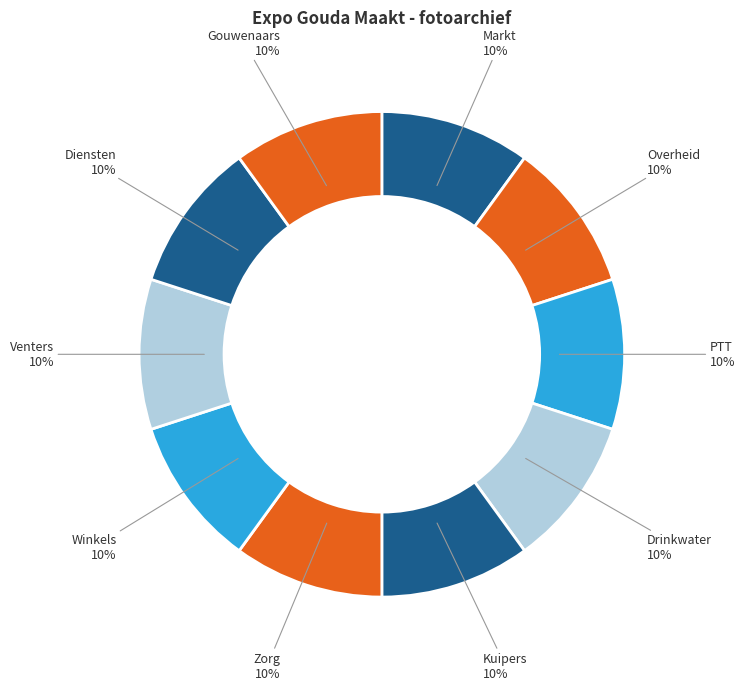

What is the largest slice in the pie chart?

Gouwenaars